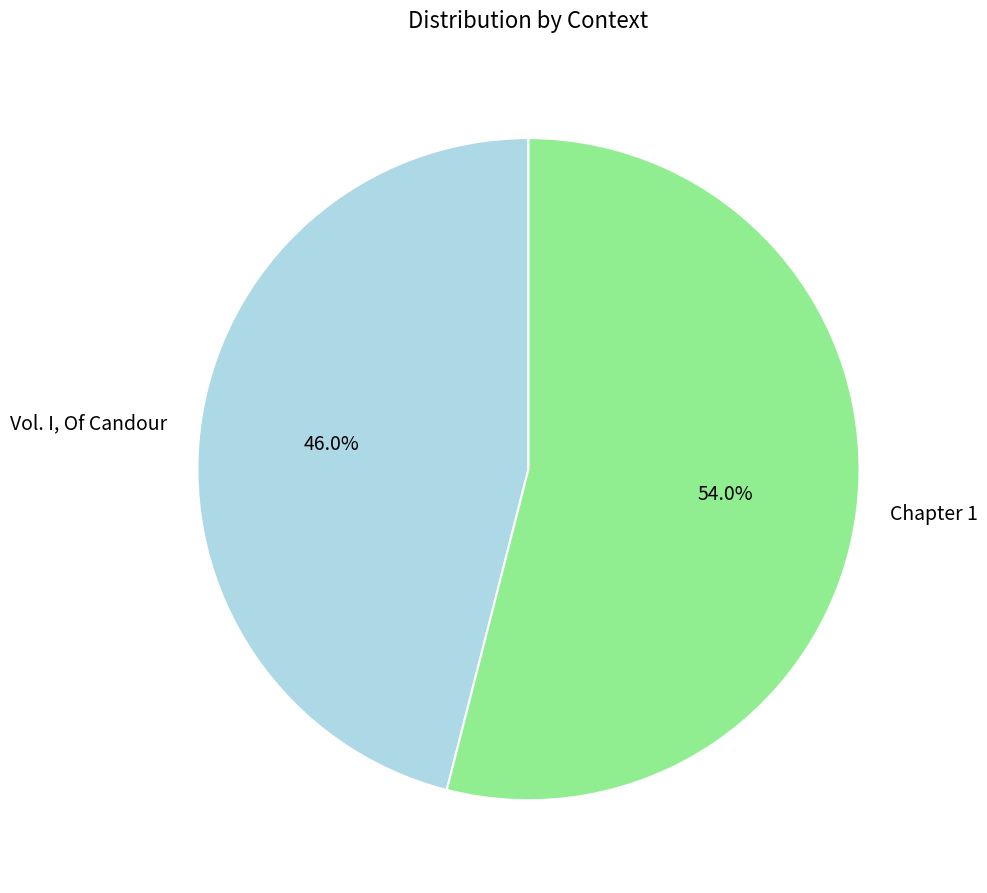

Is there a majority slice in this chart?

Yes